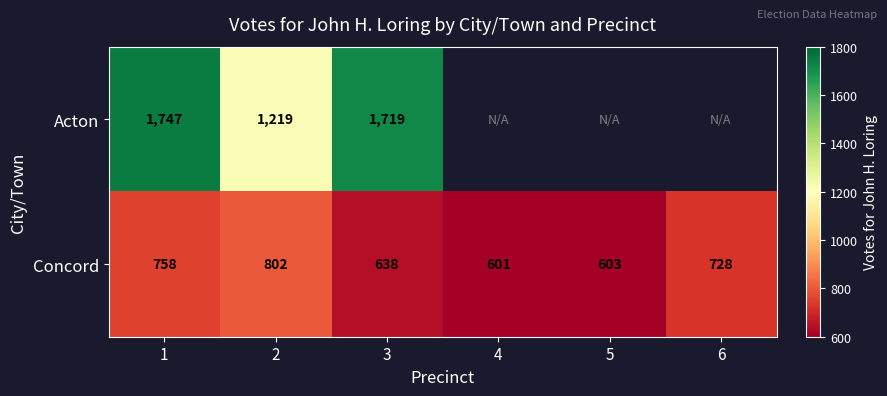

List the labels in order of Concord value, smallest first.

4, 5, 3, 6, 1, 2